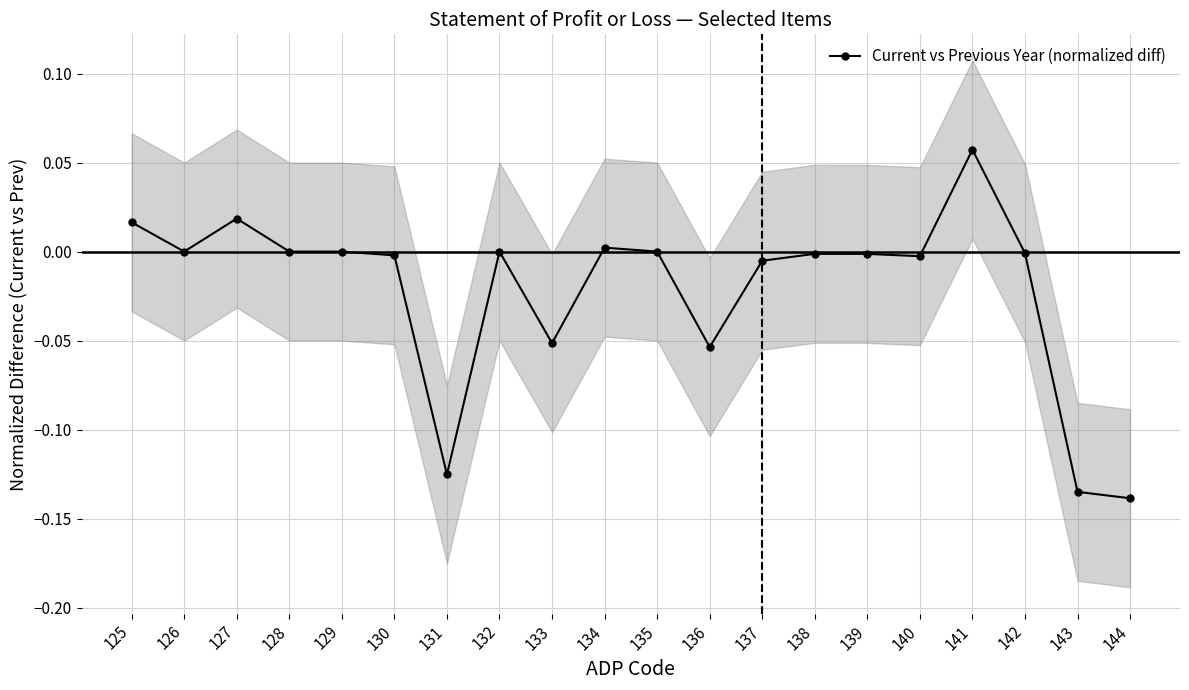

At which label does the data first exceed 0?

125